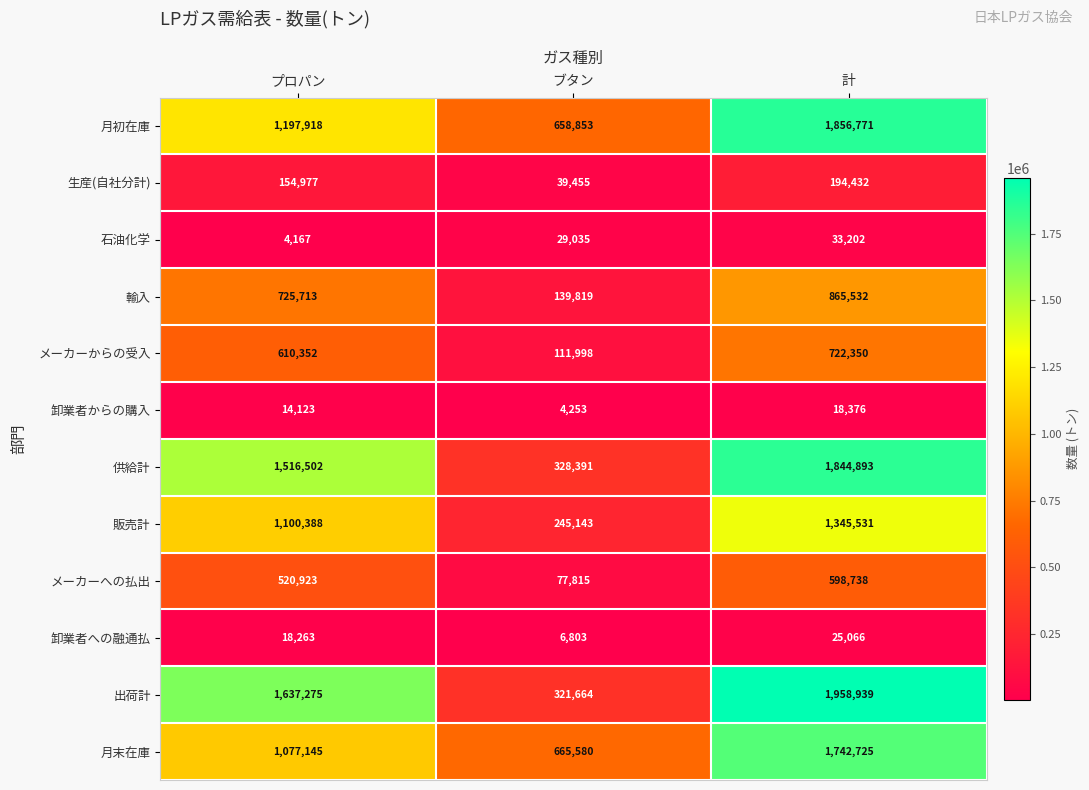

Rank the categories by 販売計 value from lowest to highest.

ブタン, プロパン, 計